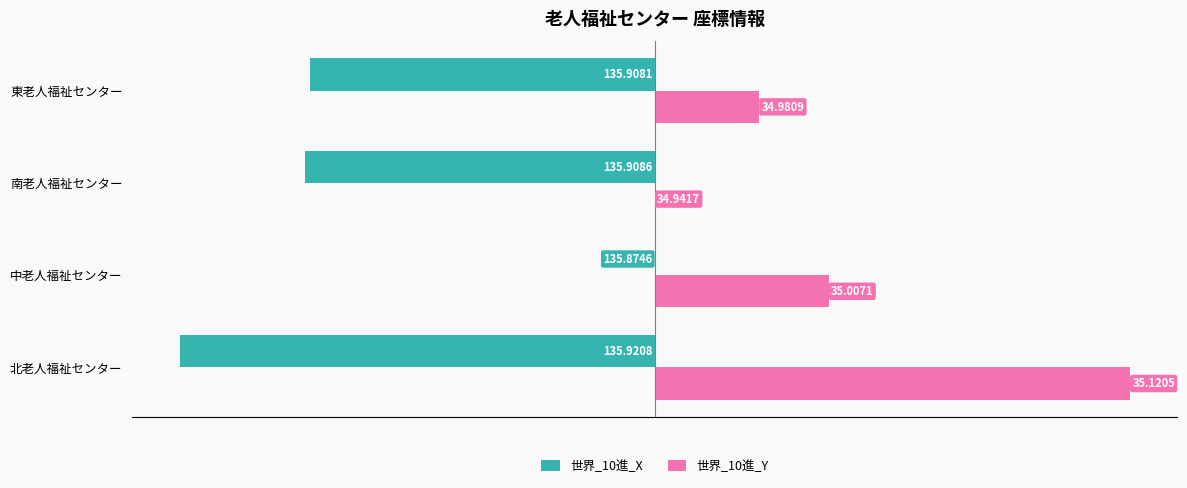

What are all the series names shown in the legend?

世界_10進_X, 世界_10進_Y